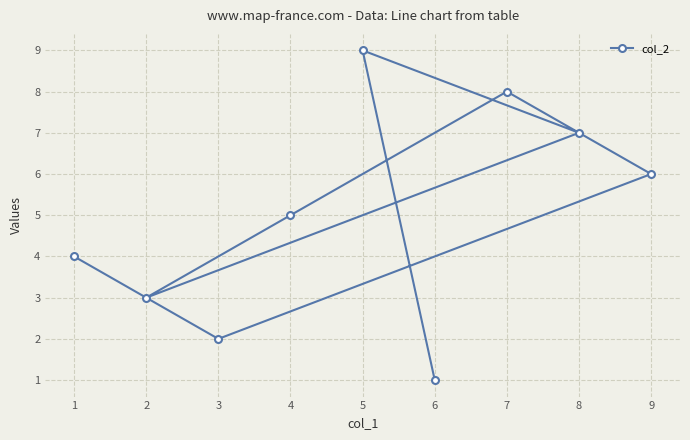

Which label corresponds to the smallest value in the chart?

6